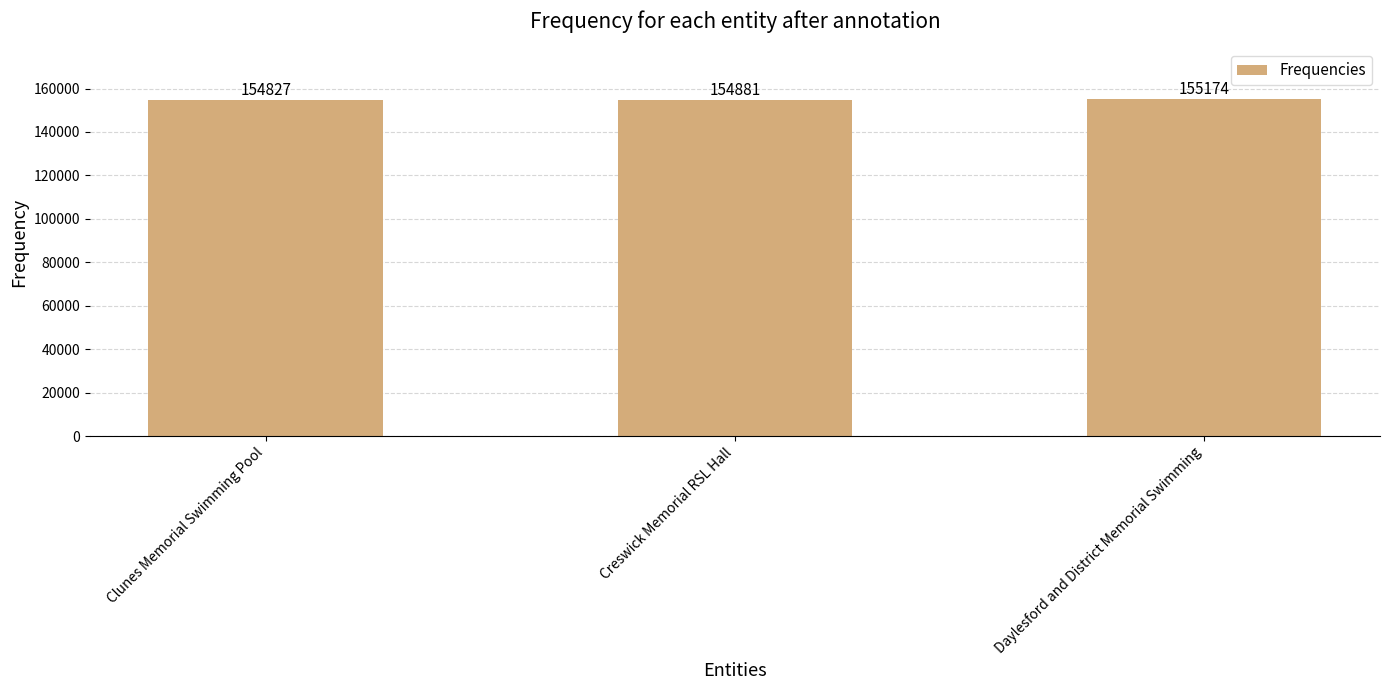

Count the values in the range 154827 to 155174.

3